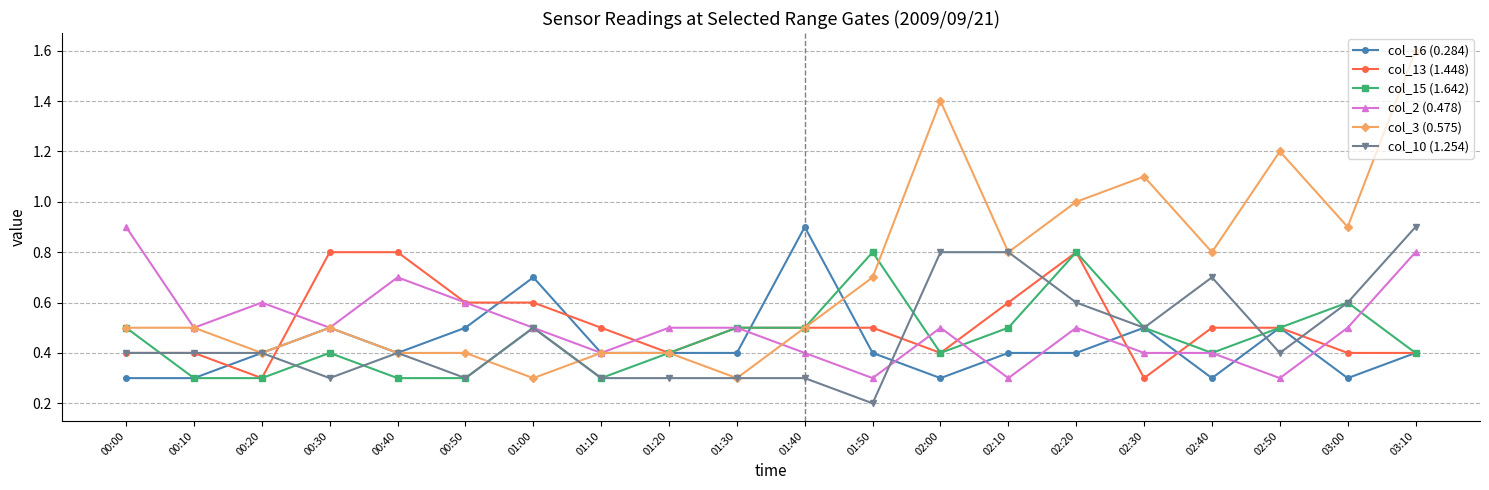

True or false: col_15 (1.642) has a value of 0.2 at 02:20.

False